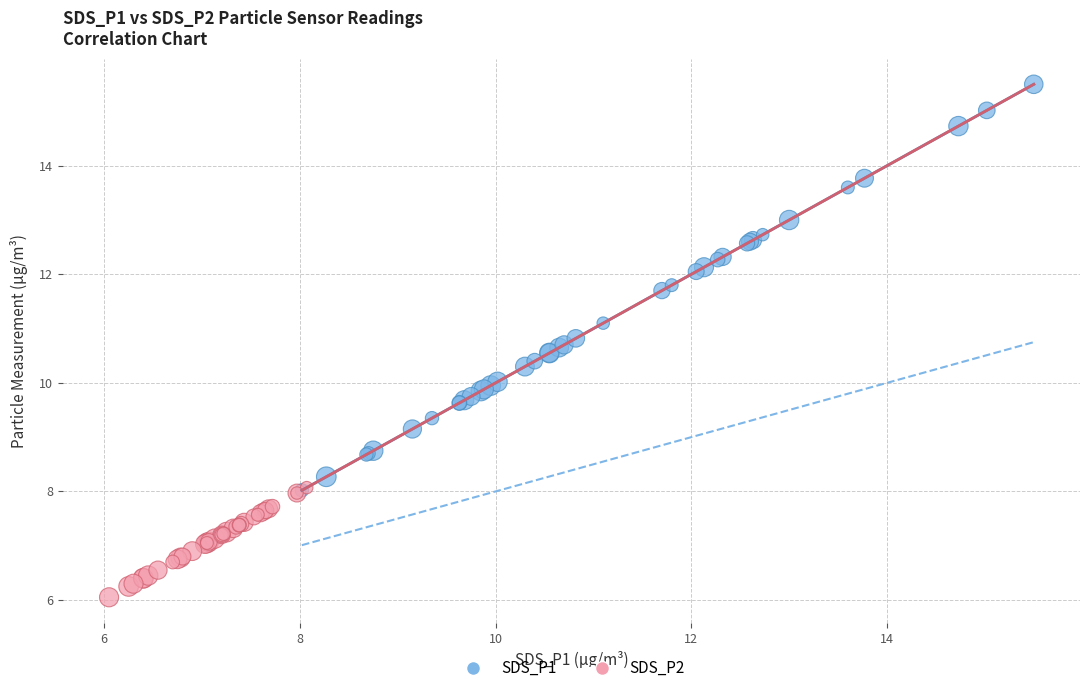

Which series has the widest spread of Y values?

SDS_P1